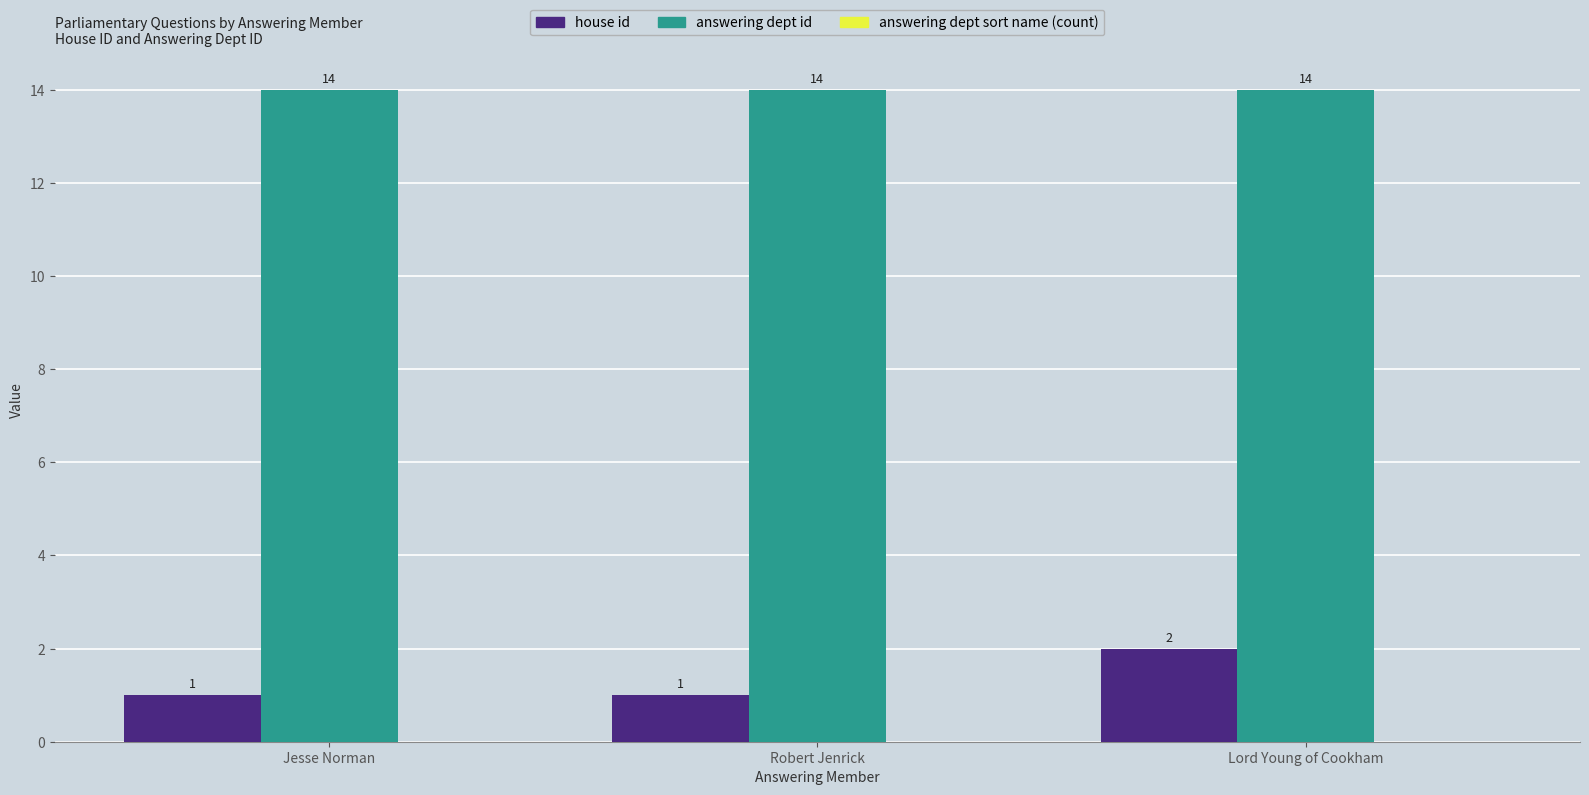

What position from the right is Jesse Norman?

3